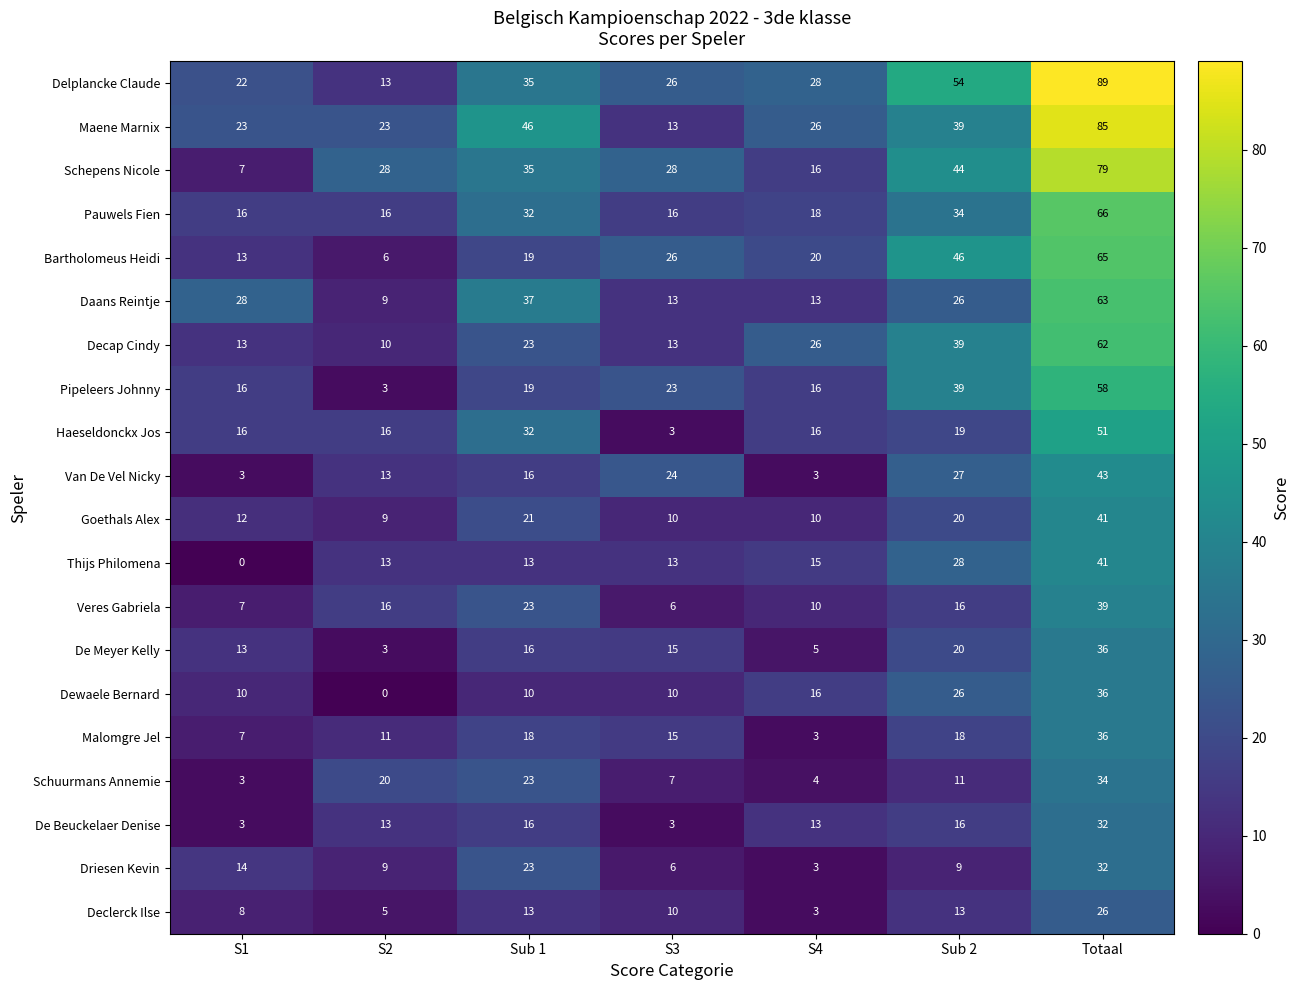

The De Beuckelaer Denise series shows 32 at Totaal. True or false?

True